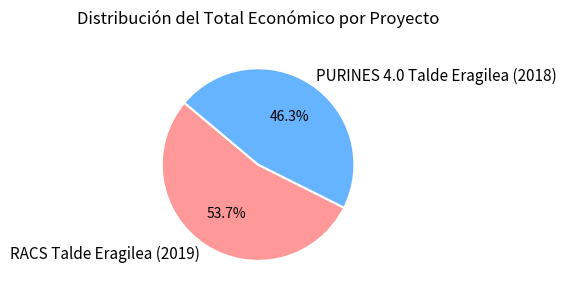

How many segments does this pie chart have?

2